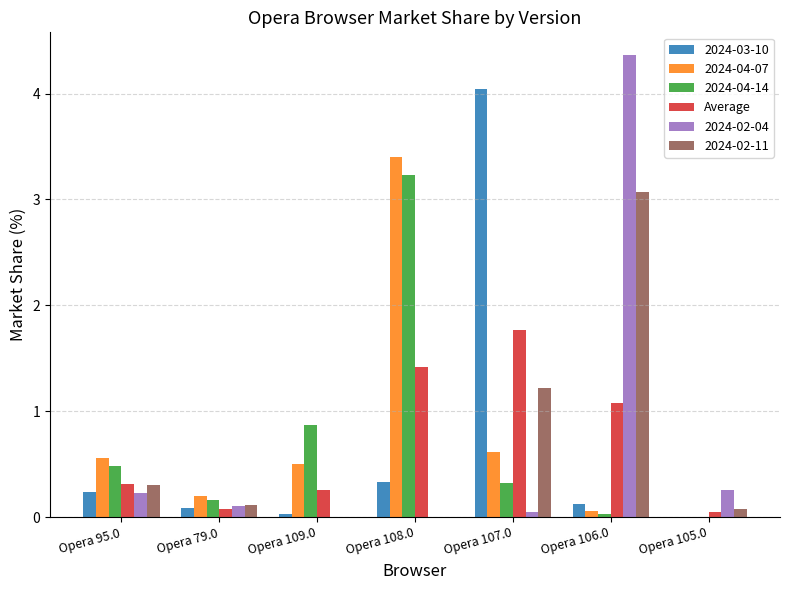

The 2024-02-04 series shows -2.7 at Opera 109.0. True or false?

False